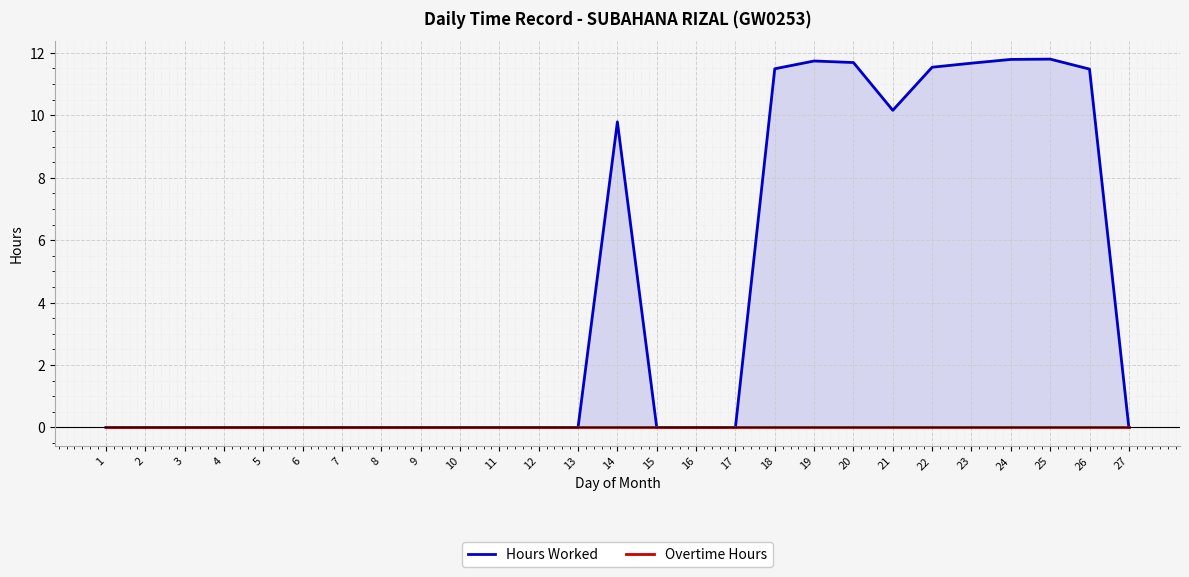

True or false: Hours Worked and Overtime Hours intersect in this chart.

False